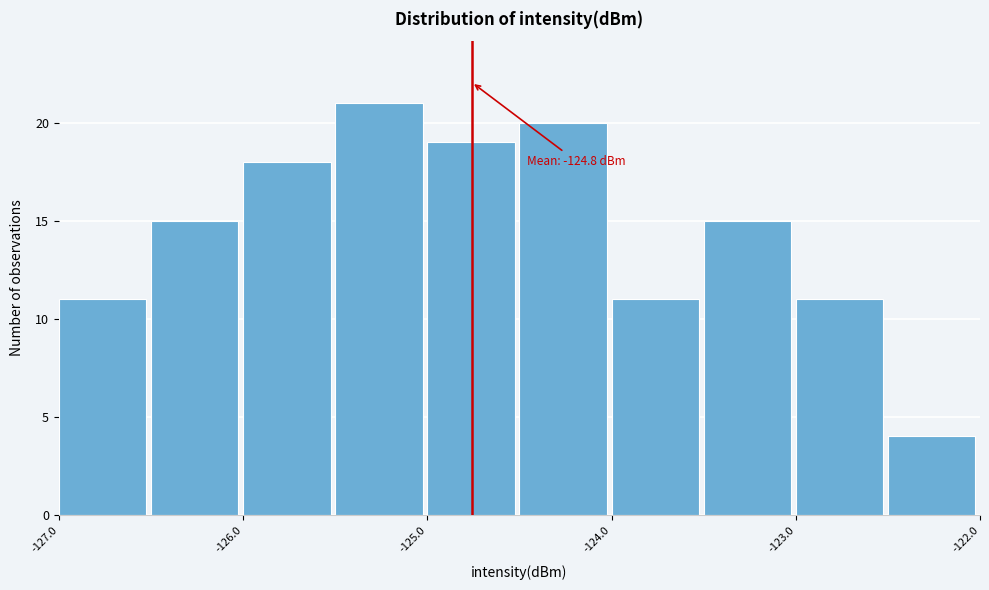

Which range on the x-axis has the tallest bar?

-125.5 to -125.0